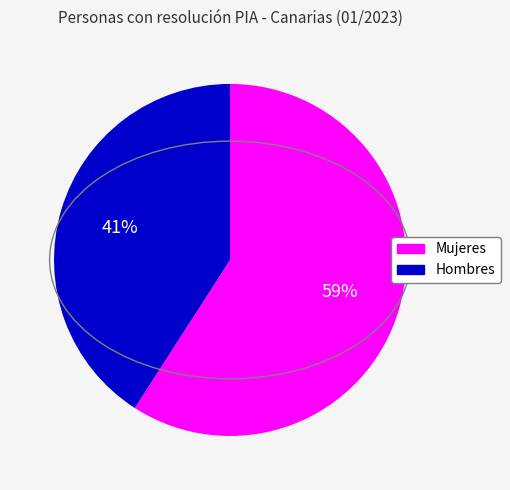

True or false: Mujeres accounts for 53% of the total.

False